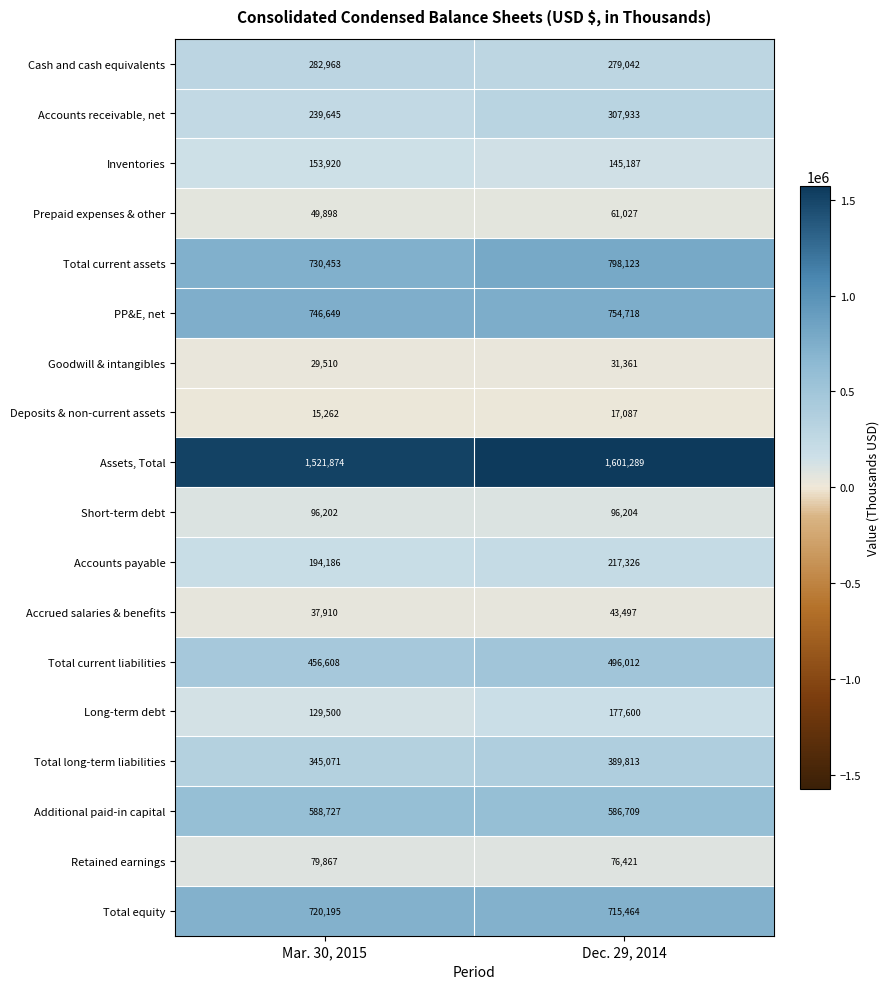

At which label is Assets, Total closest to 1561581?

Mar. 30, 2015